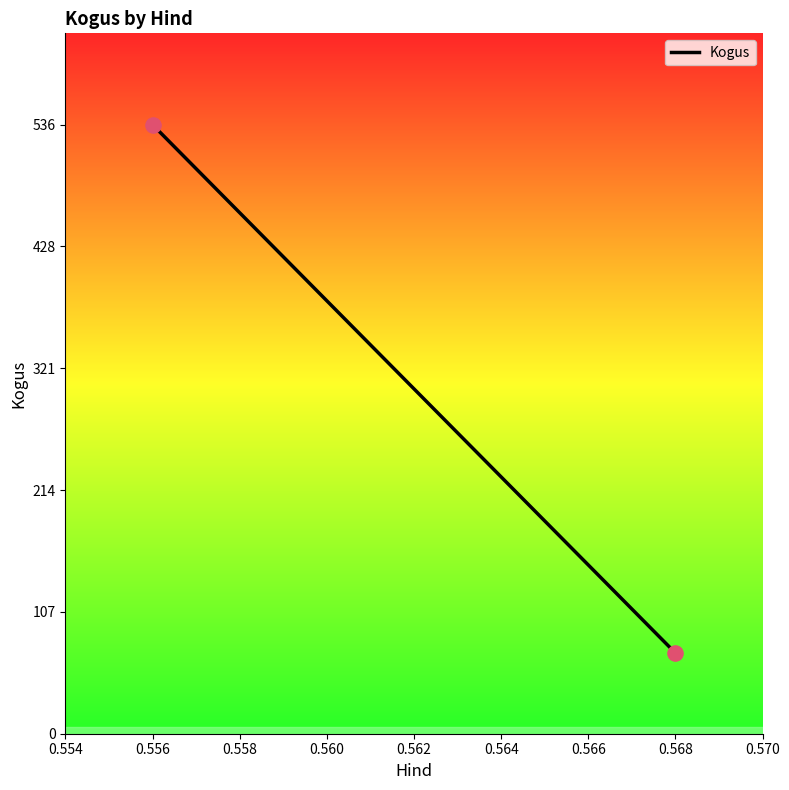

What is the average Y value?

304